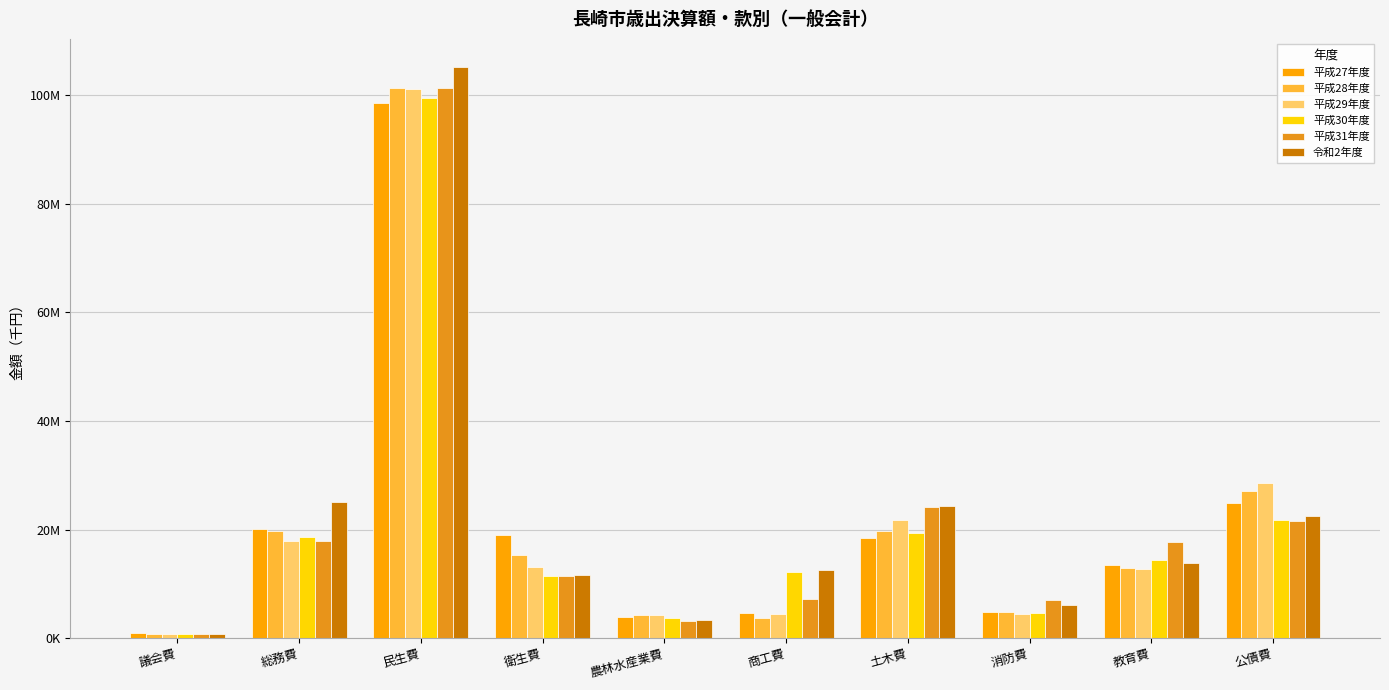

What is the approximate value of 平成31年度 at 土木費, to the nearest 10?

24241030